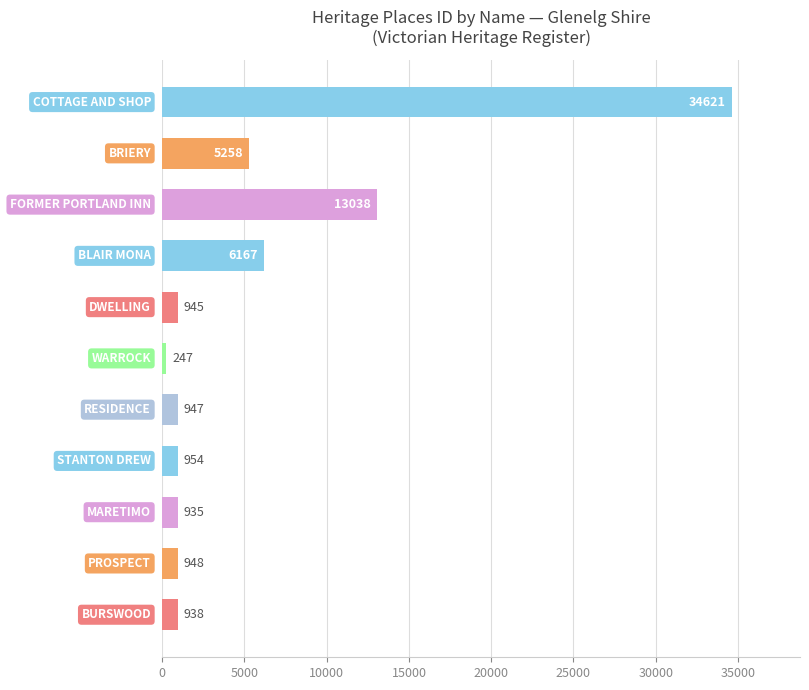

What is the difference between the maximum and second lowest values?

33686